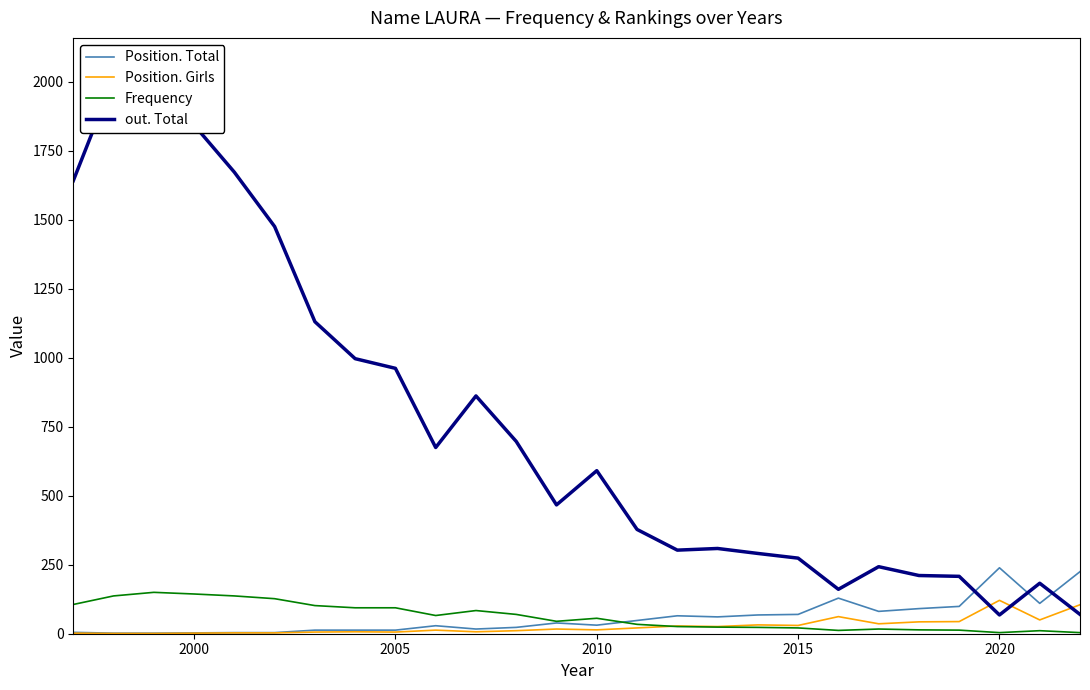

True or false: Frequency has more than 1 points higher than both neighbors.

True